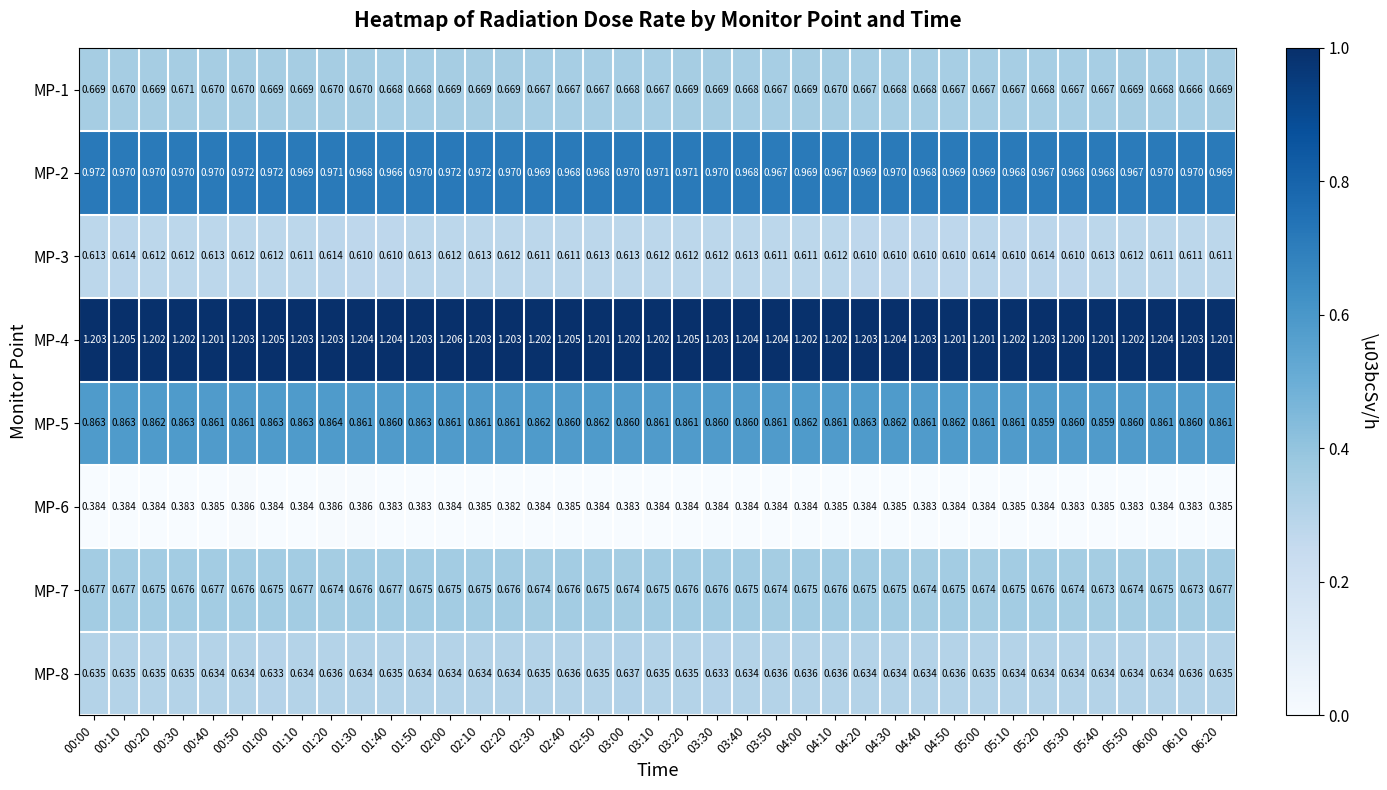

Is the value of MP-7 at 00:50 greater than the value of MP-8 at 04:10?

Yes